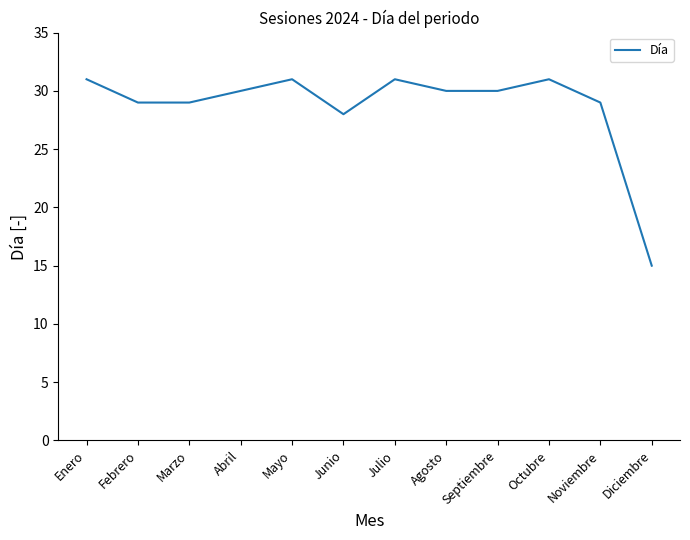

What is the maximum value shown in the chart?

31